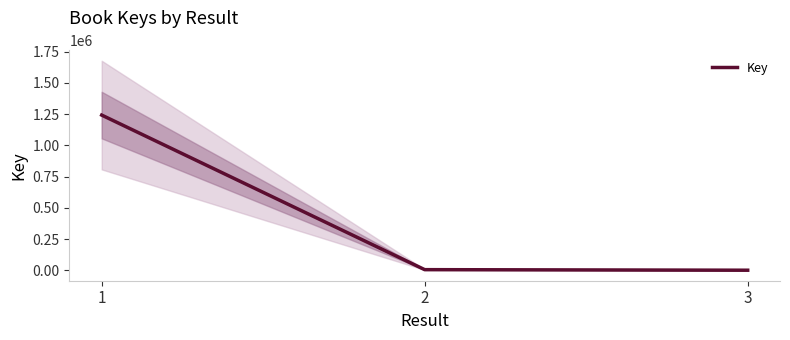

How many distinct data groups are displayed?

1